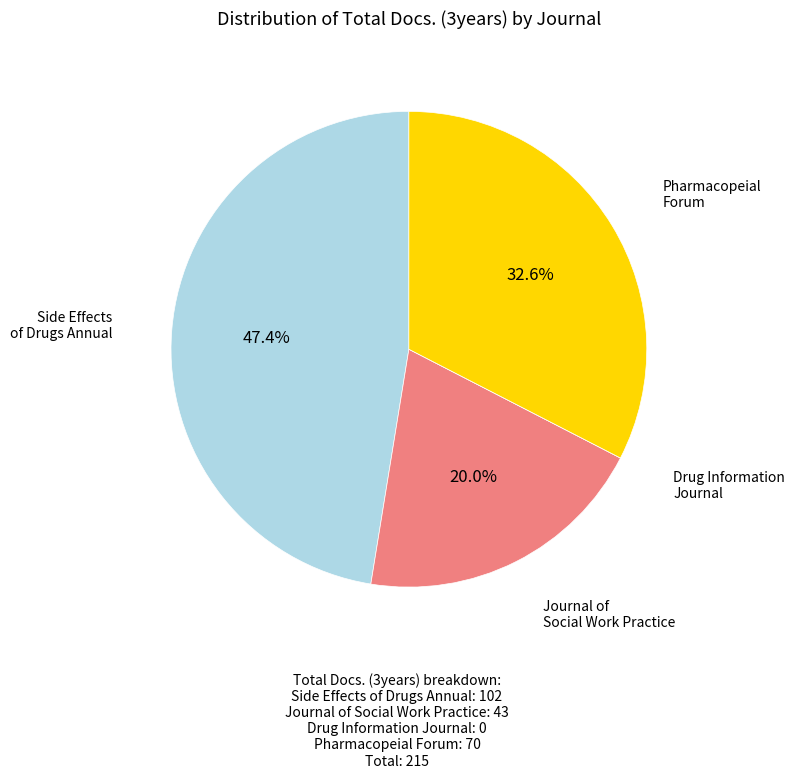

Does any single category account for the majority?

No